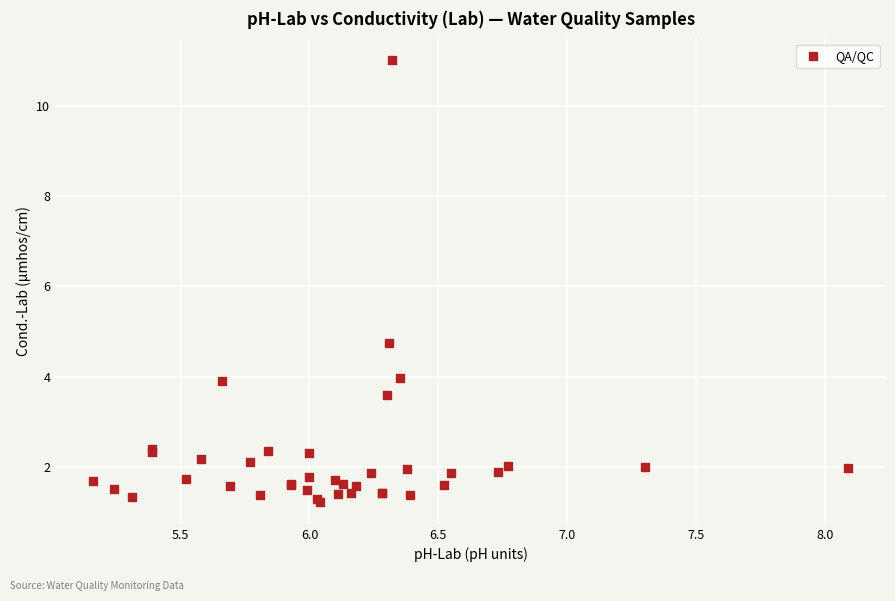

What Y value in the scatter plot is closest to 6?

4.8